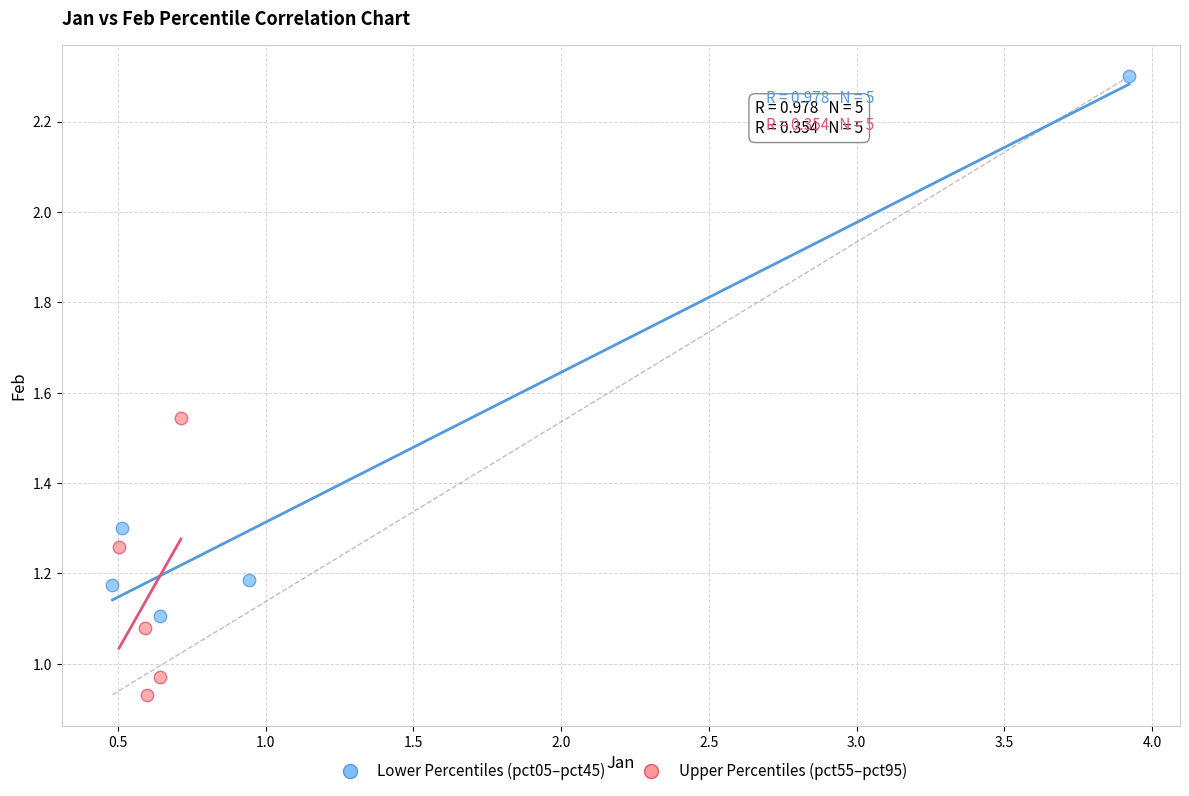

Which series has the widest spread of Y values?

Lower Percentiles (pct05–pct45)